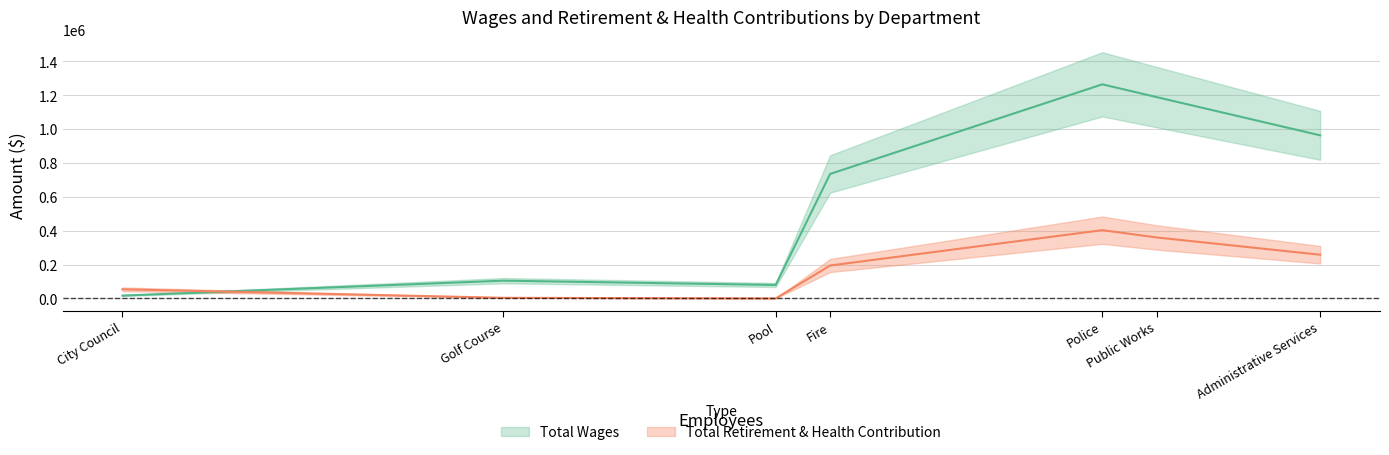

Which series has the largest range (max minus min)?

Total Wages